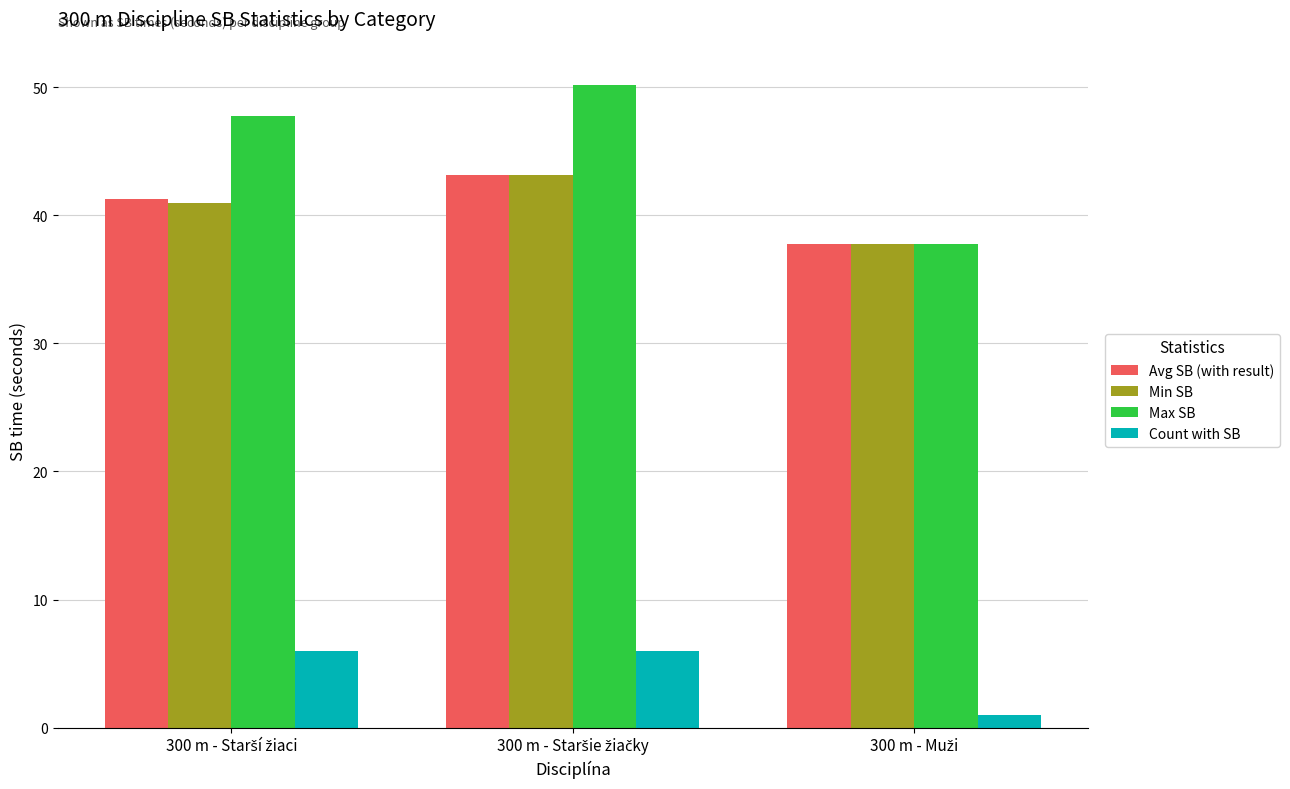

Which series has the largest total across all categories?

Max SB